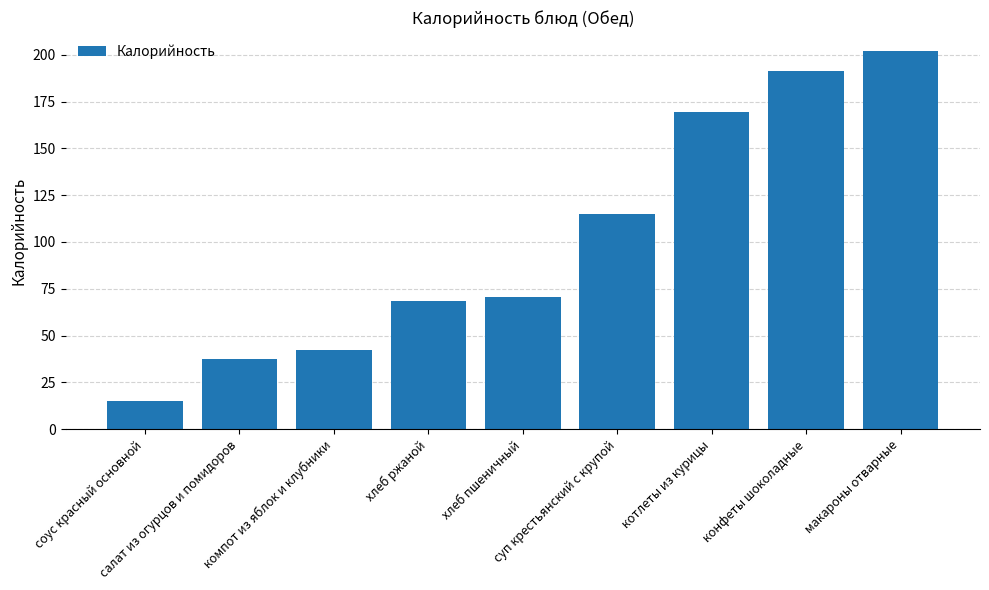

How many bars are there in total?

9